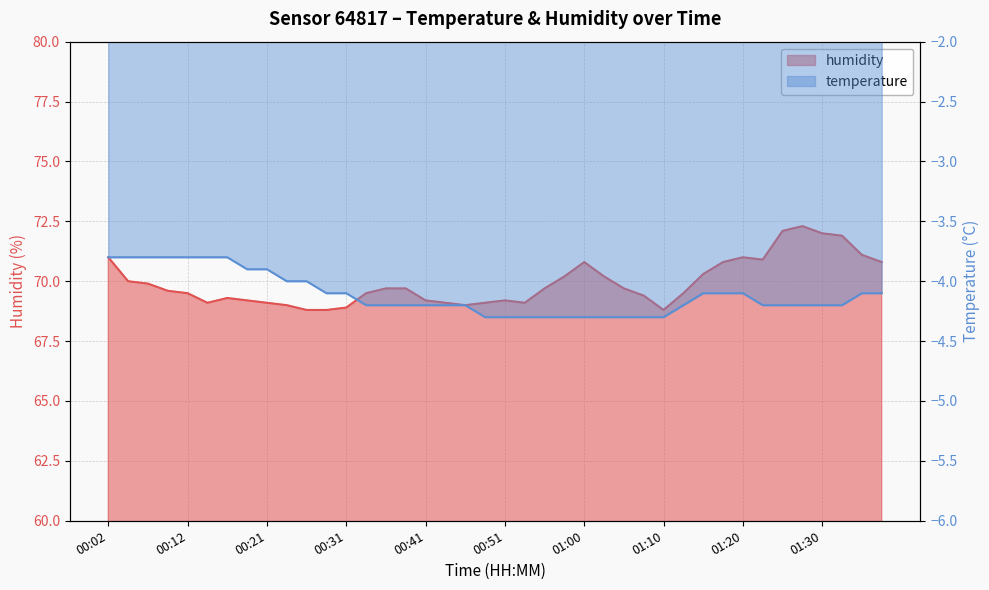

What is the total value across all series at 00:09?

65.8